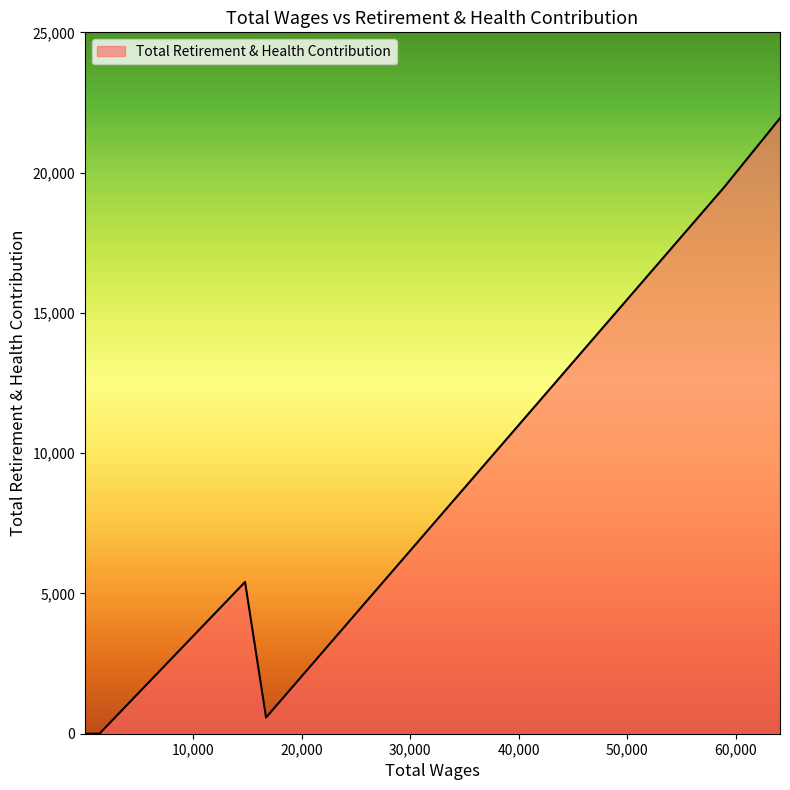

The value at 14782.94 is 5408.9. True or false?

True